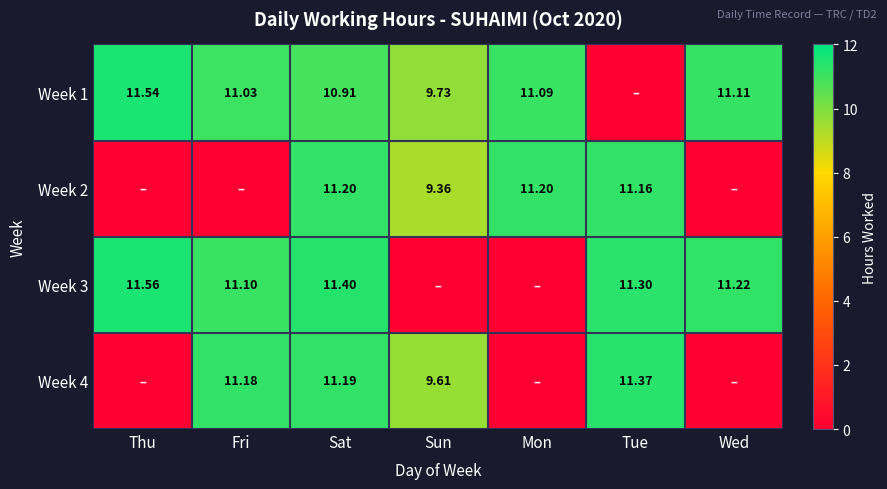

Is the value of Week 1 at Sun greater than the value of Week 4 at Fri?

No